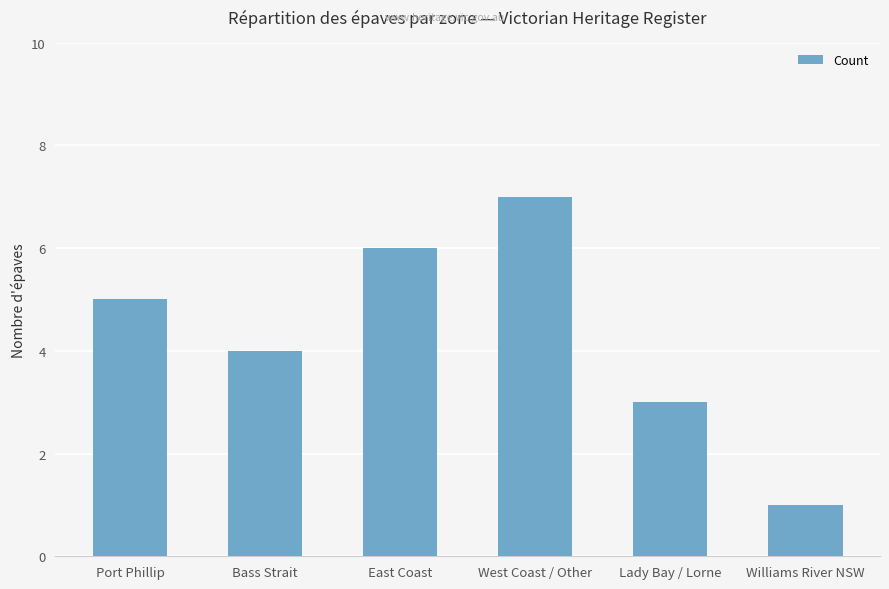

What is the smallest value displayed?

1